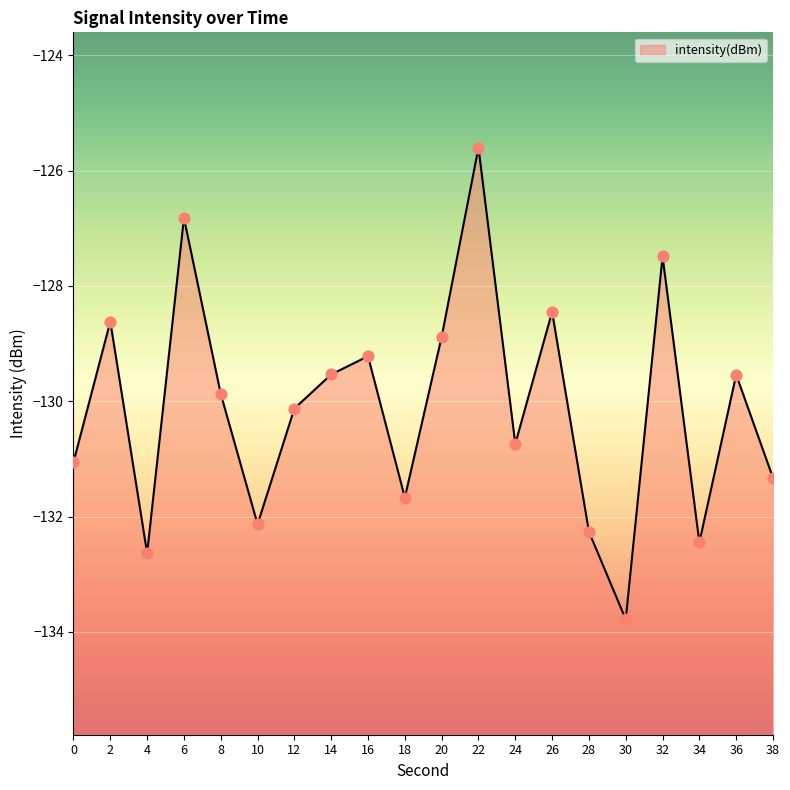

Between 10 and 16, which is larger?

16